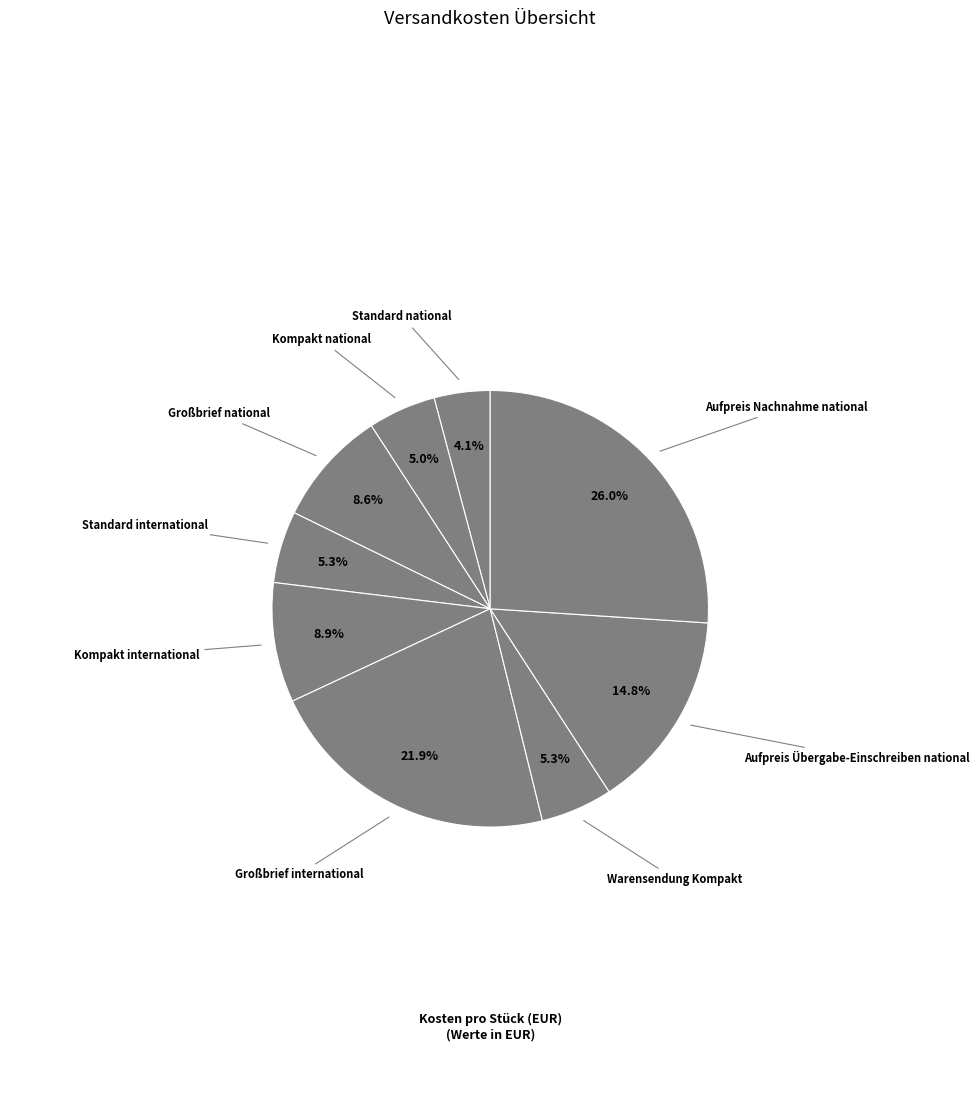

Count the number of slices in the pie.

9